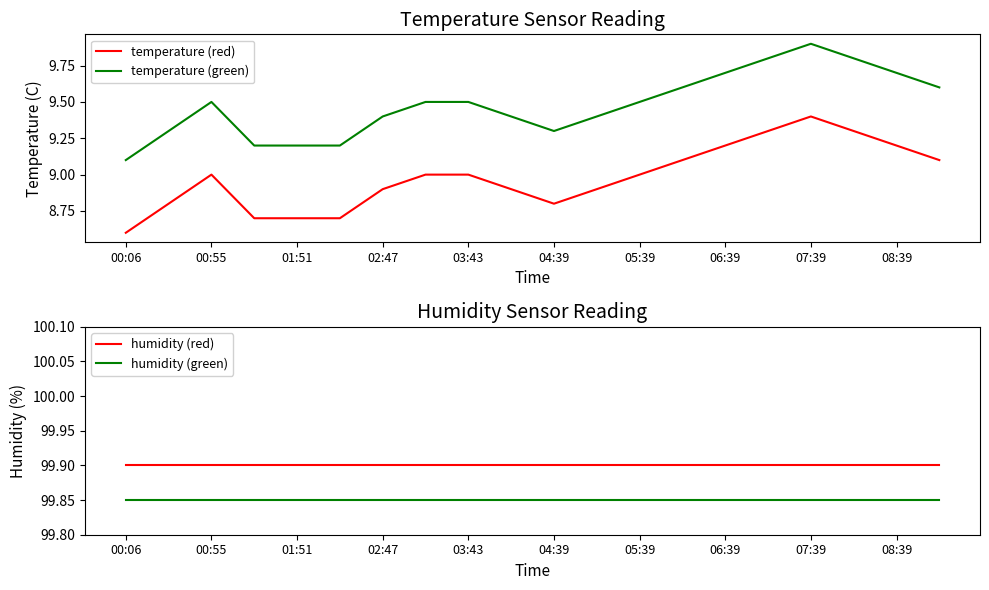

What is the difference between the second highest and minimum values in the temperature (red) series?

0.7